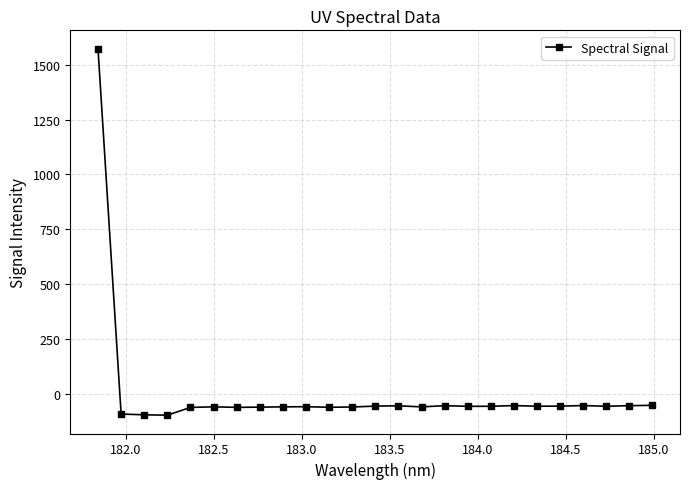

What is the greatest value displayed?

1573.4